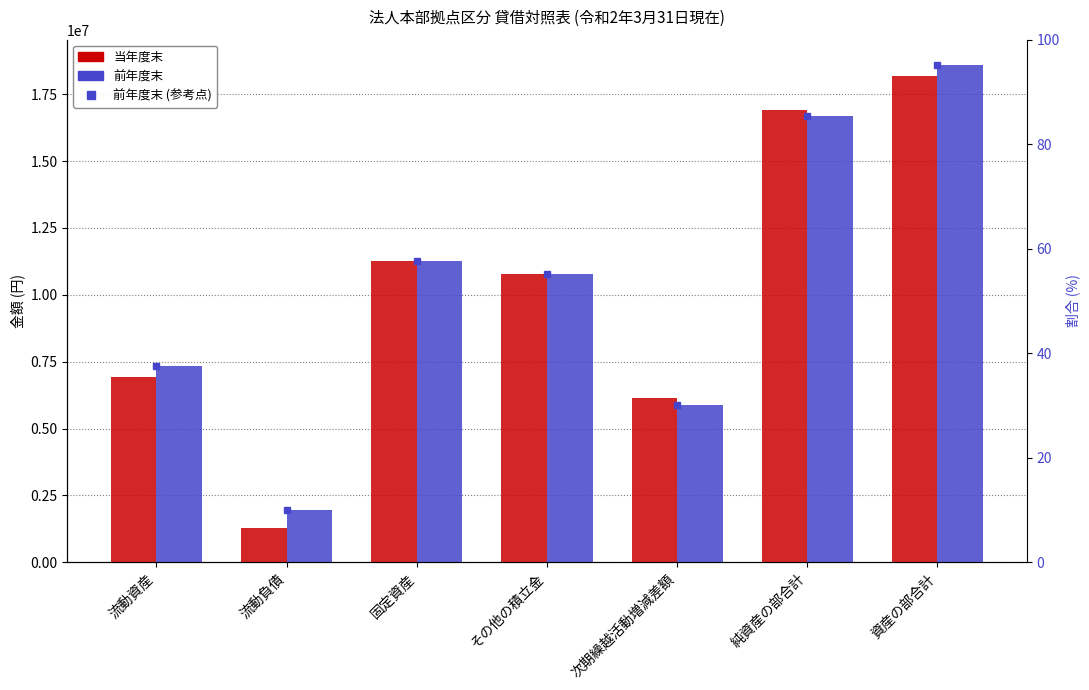

What is the difference between the maximum and minimum values in the 前年度末 series?

16667606